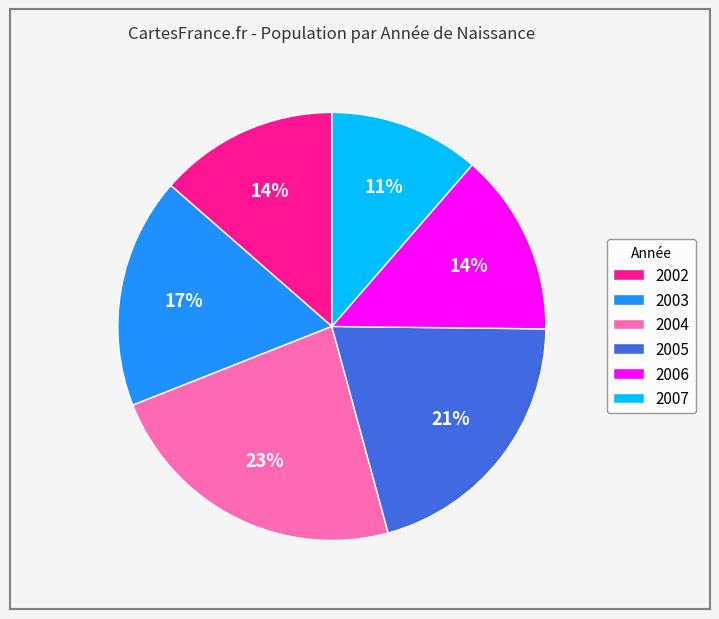

What percentage is the 2003 slice, to the nearest percent?

17%